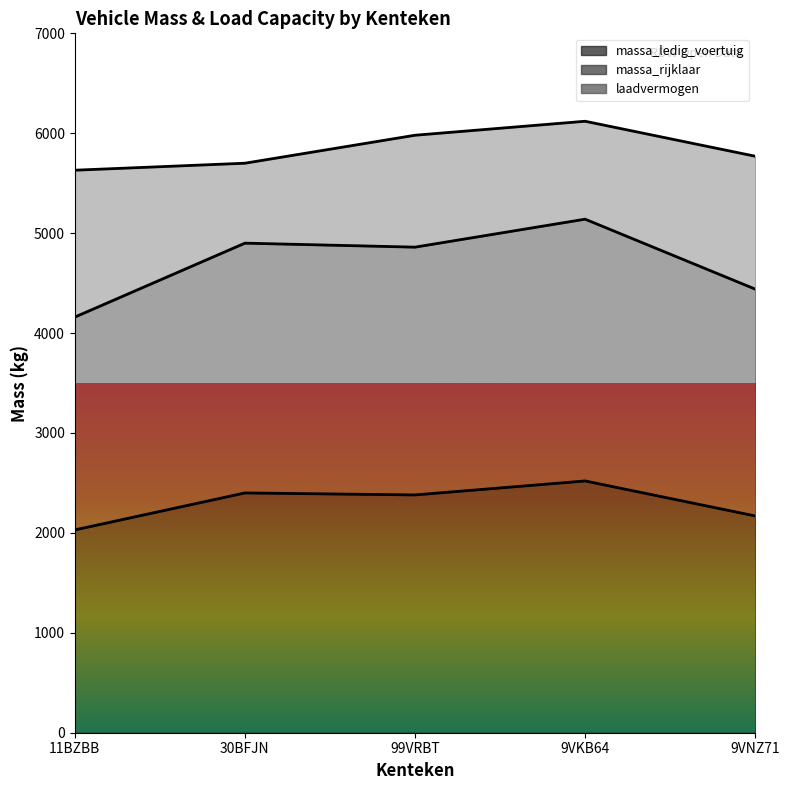

What is the difference between the maximum and second lowest values in the massa_rijklaar series?

700